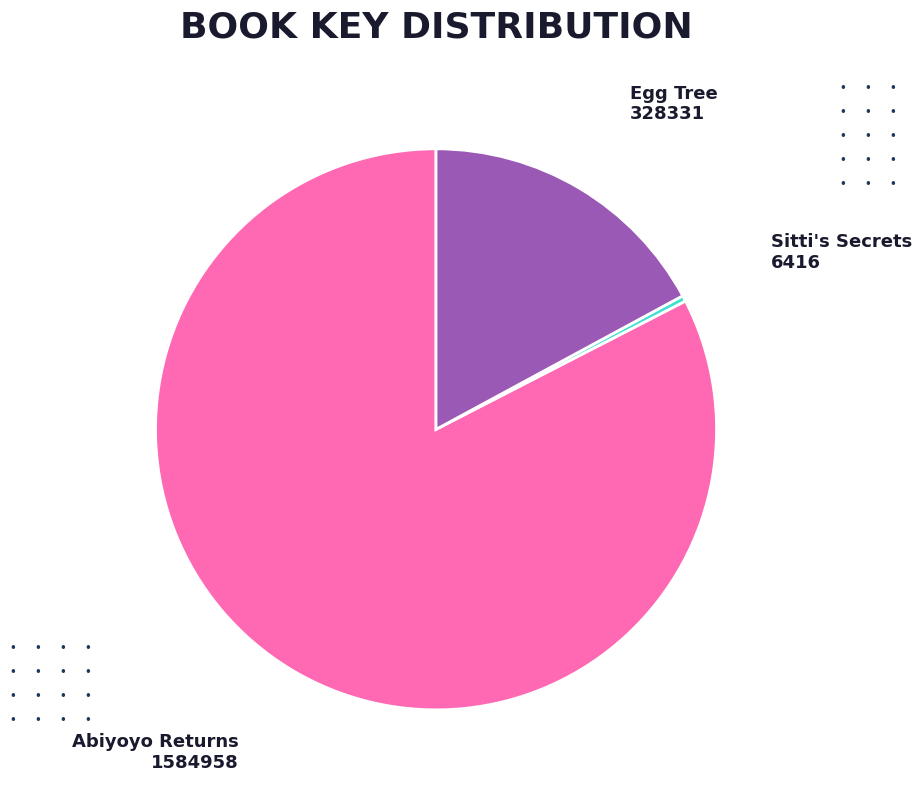

Does any single category account for the majority?

Yes